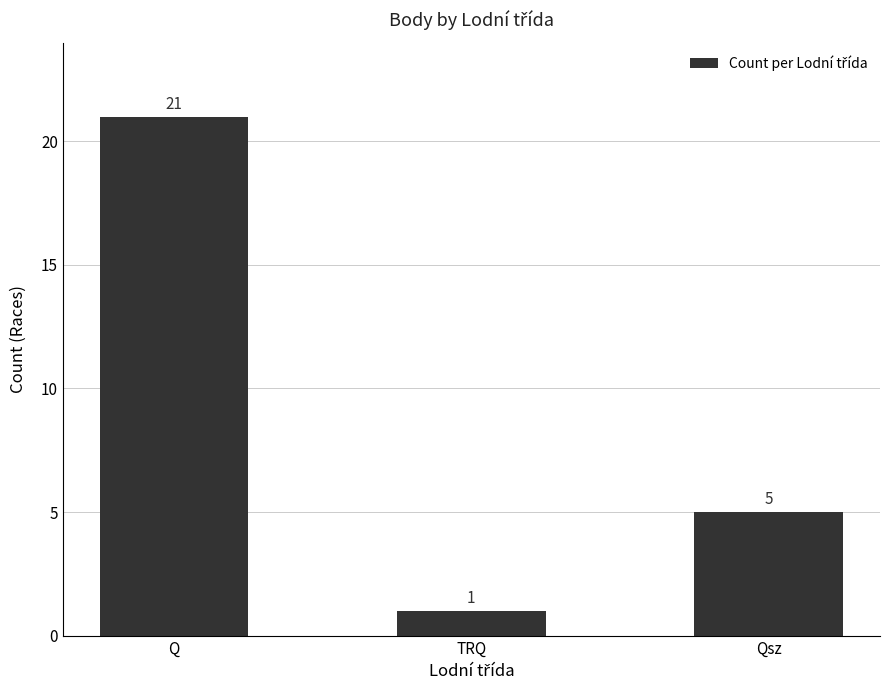

Are the bars grouped side by side (vs. stacked)?

No